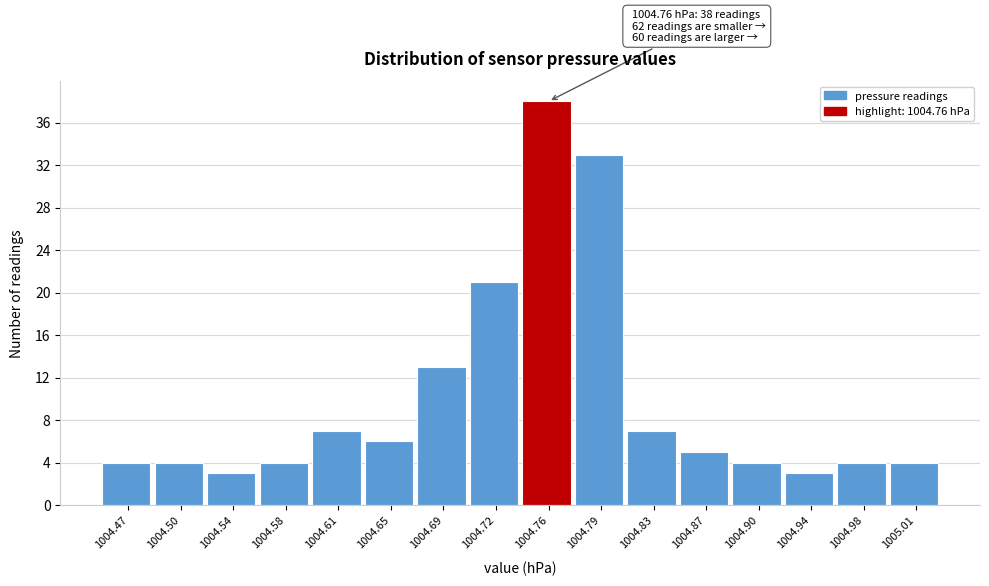

Which range on the x-axis has the tallest bar?

1004.740 to 1004.775